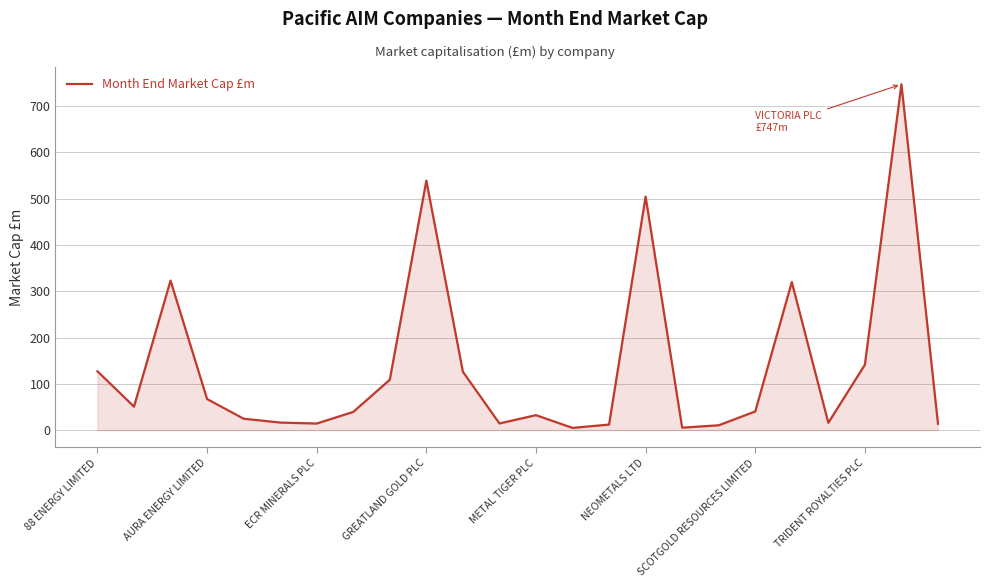

What is the difference between the maximum and minimum values?

742.5